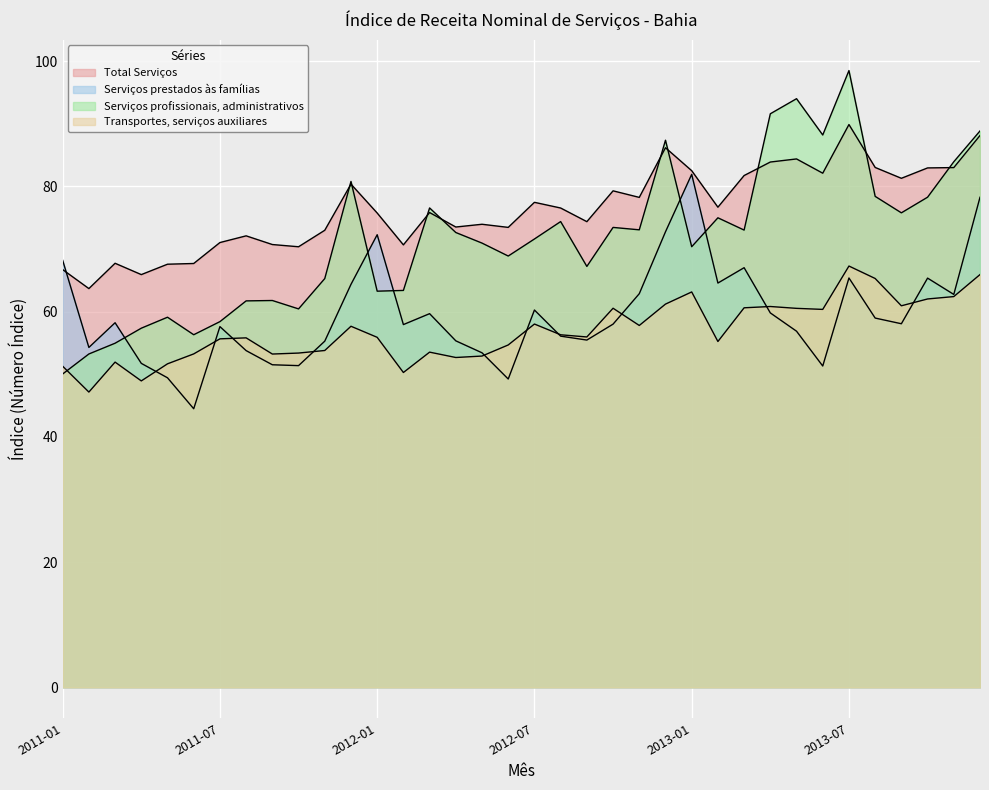

What is the difference between the second highest and second lowest values in the Serviços profissionais, administrativos series?

40.8